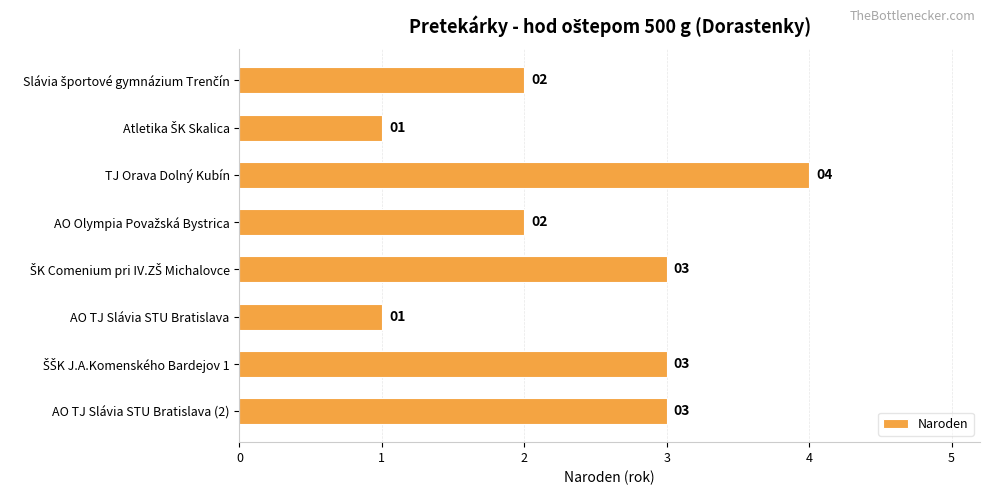

What is the value of the 3rd bar from the top?

4